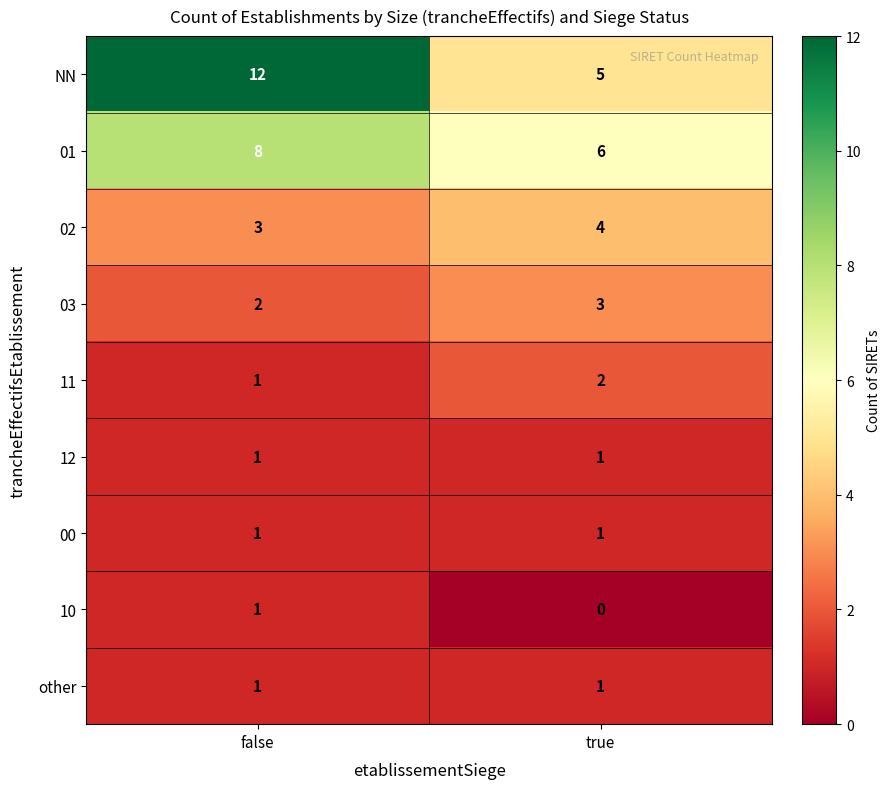

The value of 12 at false is 0. True or false?

False